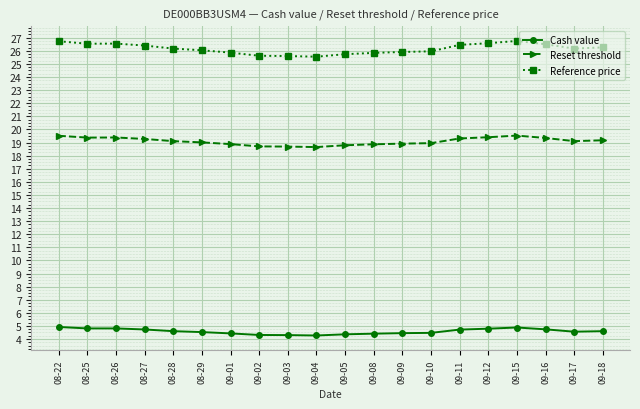

What is the value of the Reference price point at the 5th from the left?

26.2